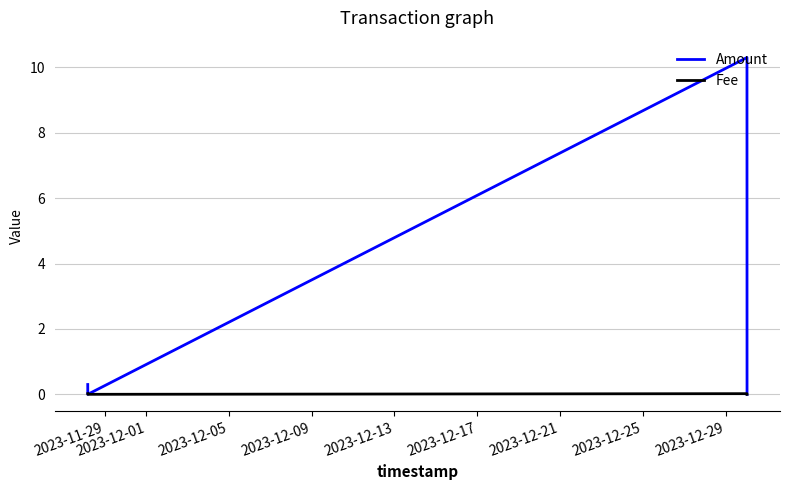

In Fee, how many points are lower than both neighbors (excluding endpoints)?

1